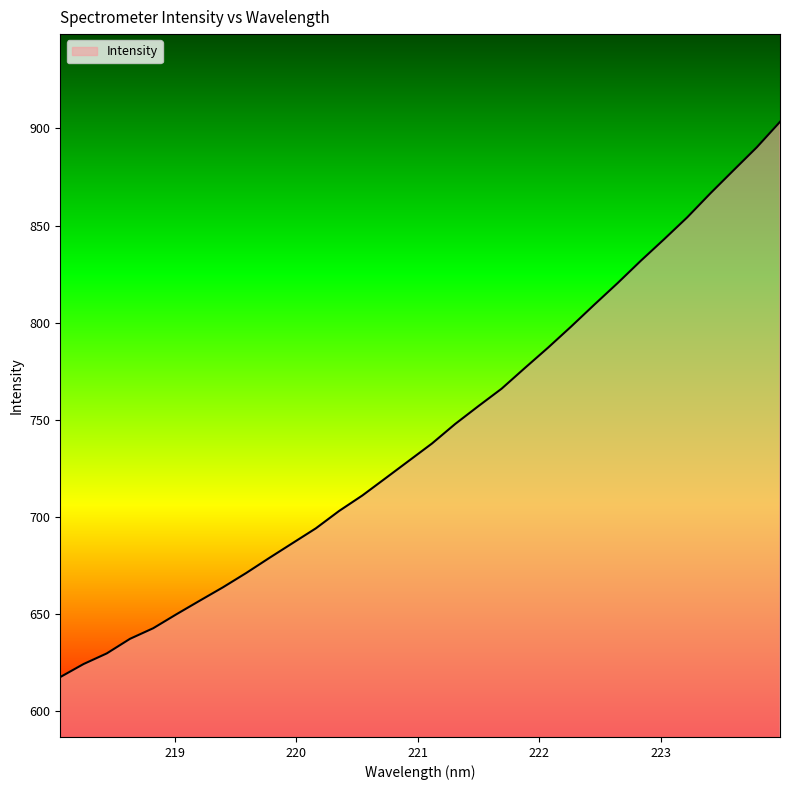

Reading left to right, transcribe all the data shown in this chart.

617.4	624.1	629.6	637.1	642.6	649.8	656.7	663.6	671.0	678.8	686.4	694.0	703.0	710.9	719.8	728.8	737.7	747.8	757.0	766.0	776.6	787.1	798.0	809.3	820.4	831.9	842.9	854.2	866.6	878.5	890.3	903.4